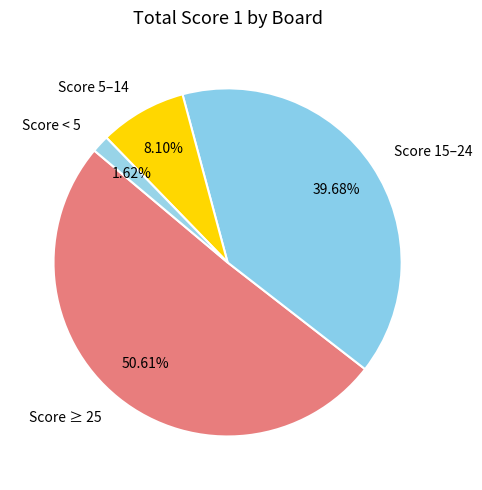

How many slices are in this pie chart?

4